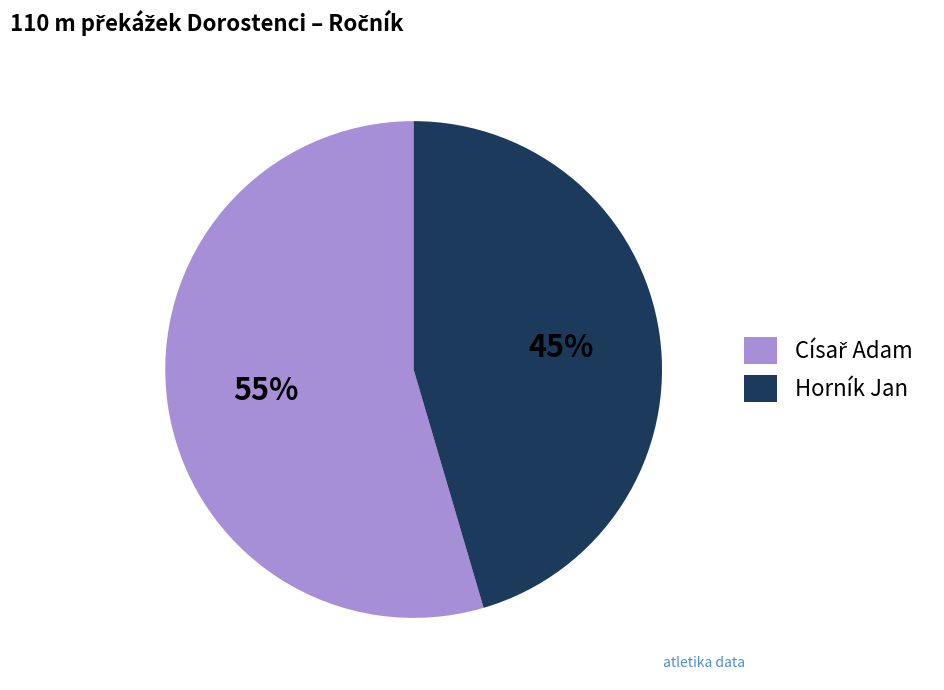

Which category has the smallest portion of the pie?

Horník Jan